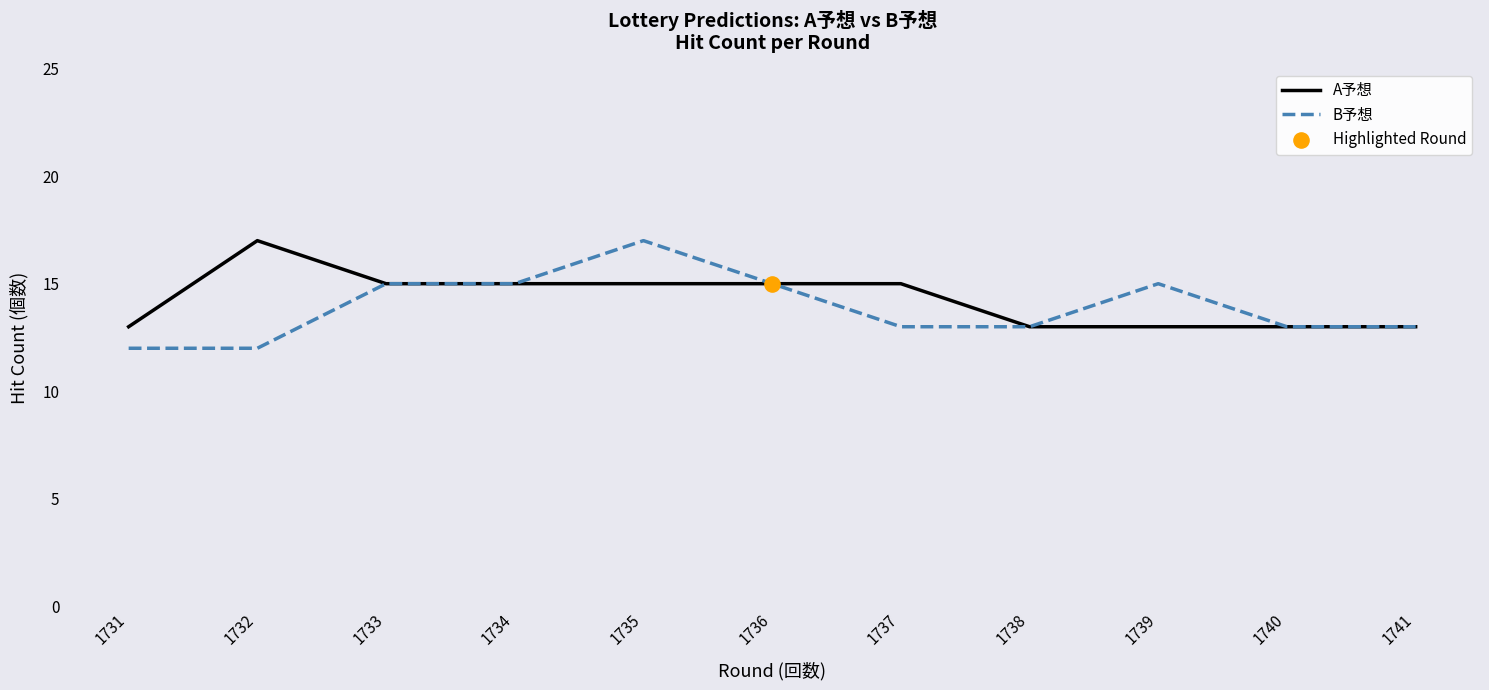

At which label does A予想 reach its peak?

1732